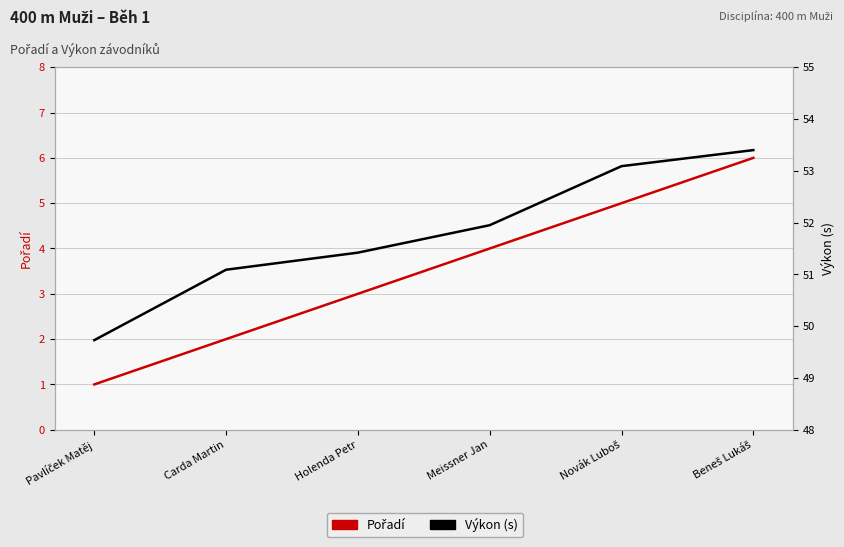

Between Meissner Jan and Novák Luboš, which series saw the biggest shift?

Výkon (s)